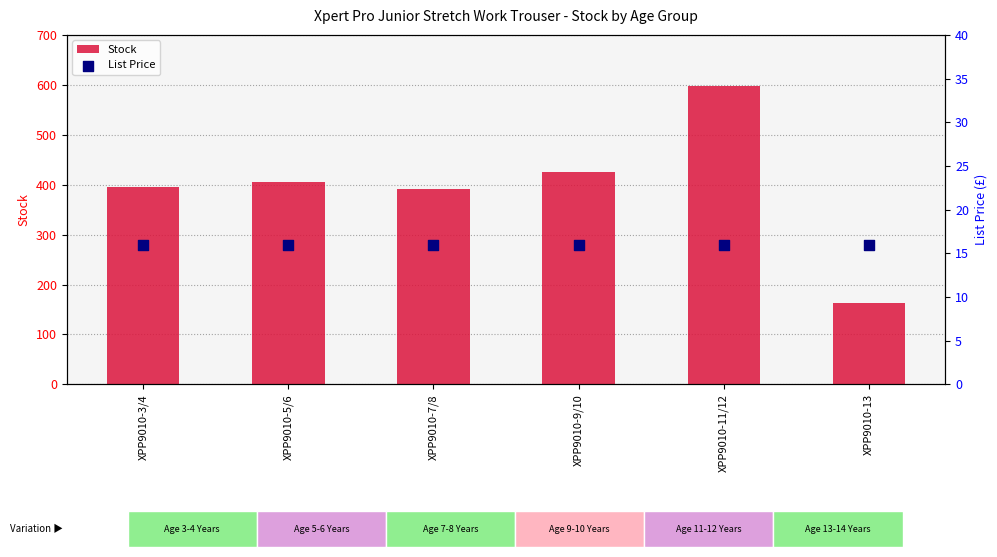

Which series has the widest spread of Y values?

Stock